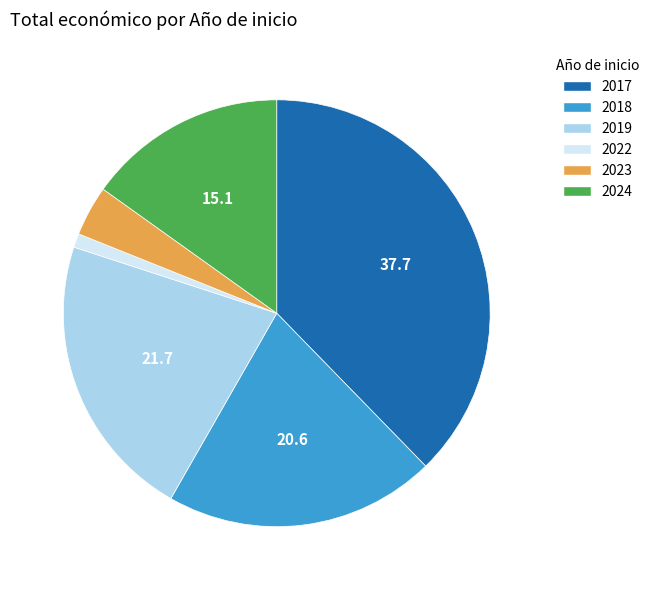

True or false: 2024 accounts for 15% of the total.

True